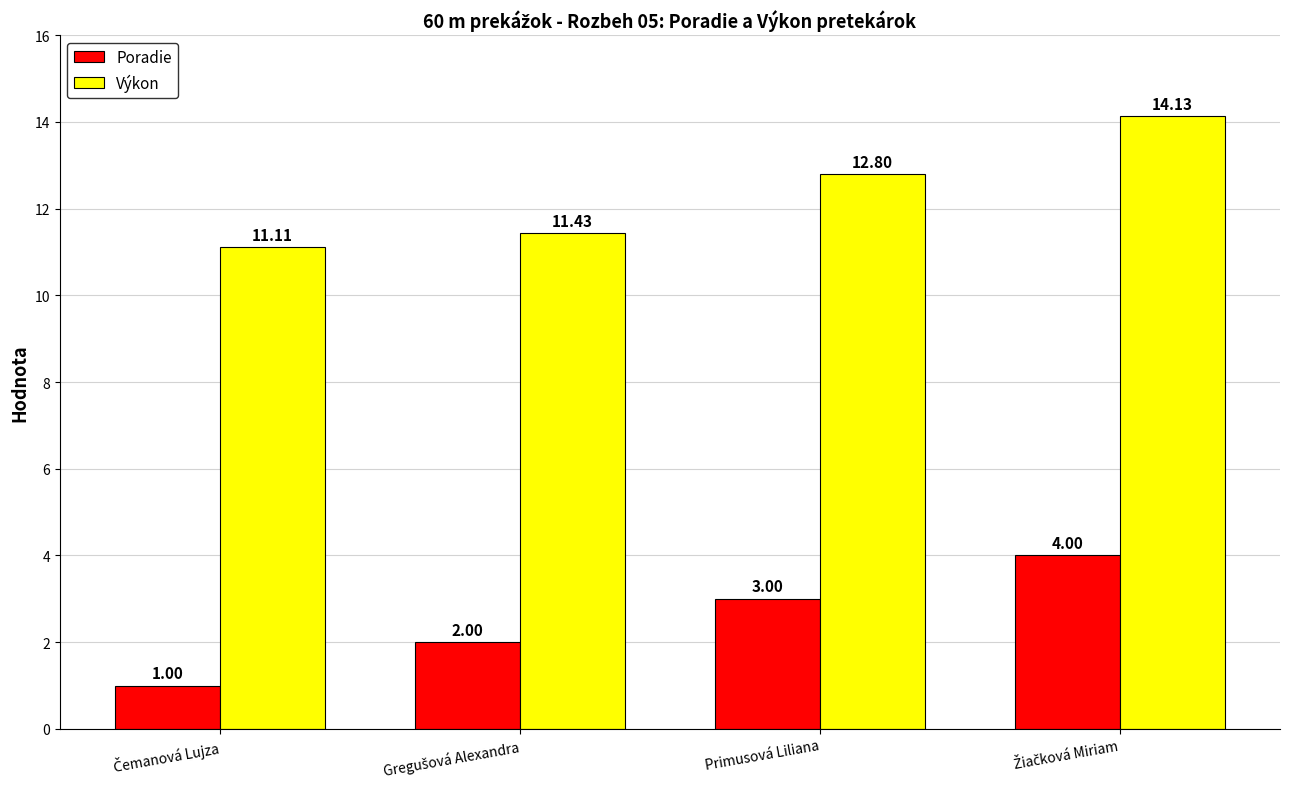

Which series has the largest total across all categories?

Výkon